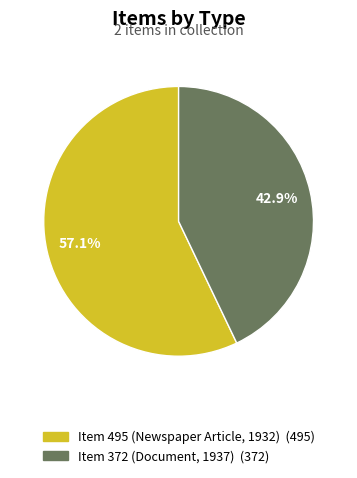

What is the smallest slice in the pie chart?

Item 372 (Document, 1937)